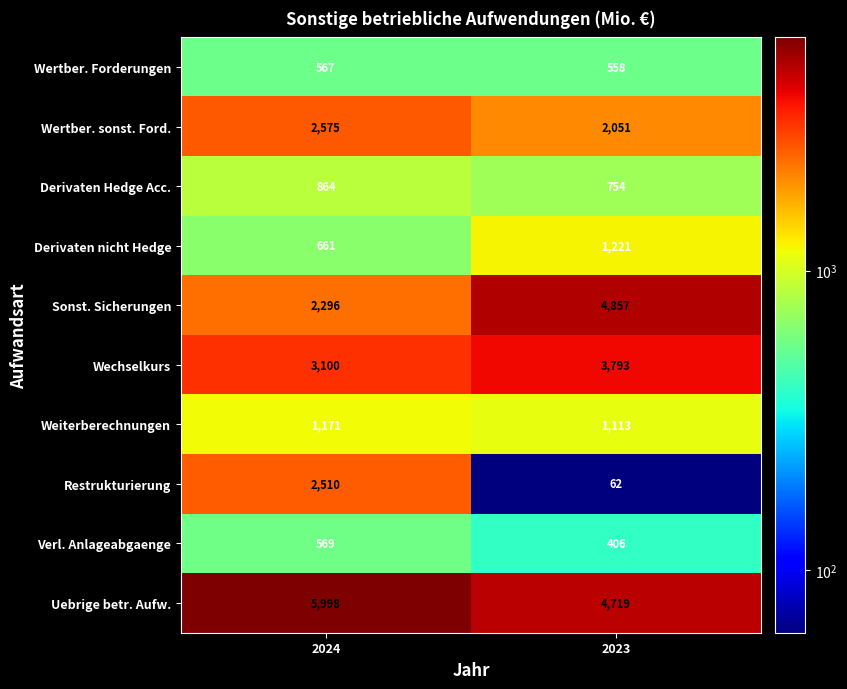

What is the sum of the Wertber. Forderungen values at 2023 and 2024?

1125